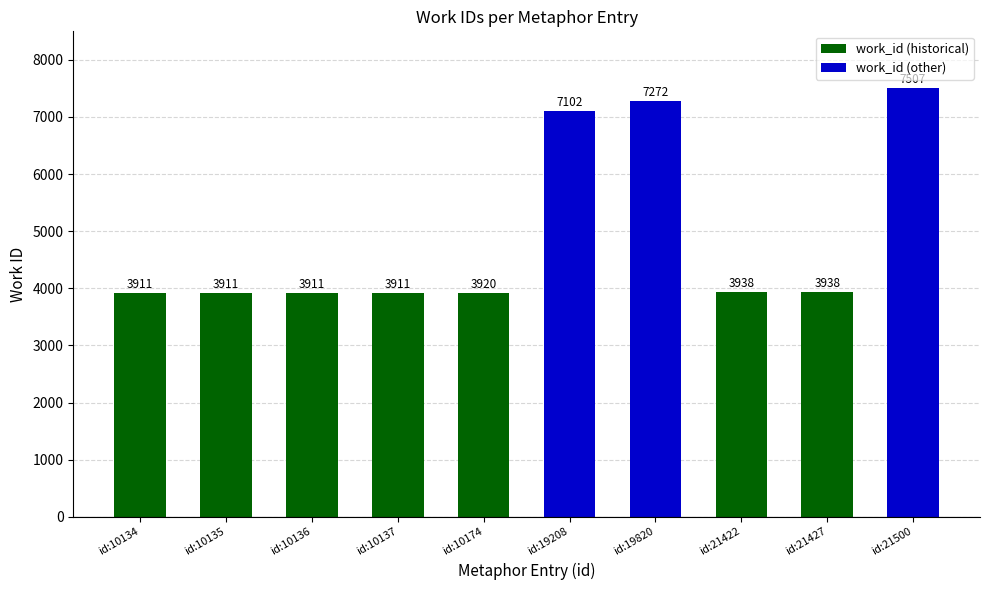

What is the difference between the maximum and minimum values?

3596